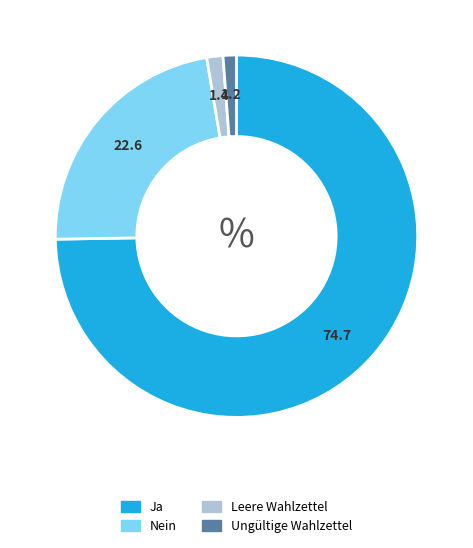

What is the largest slice in the pie chart?

Ja